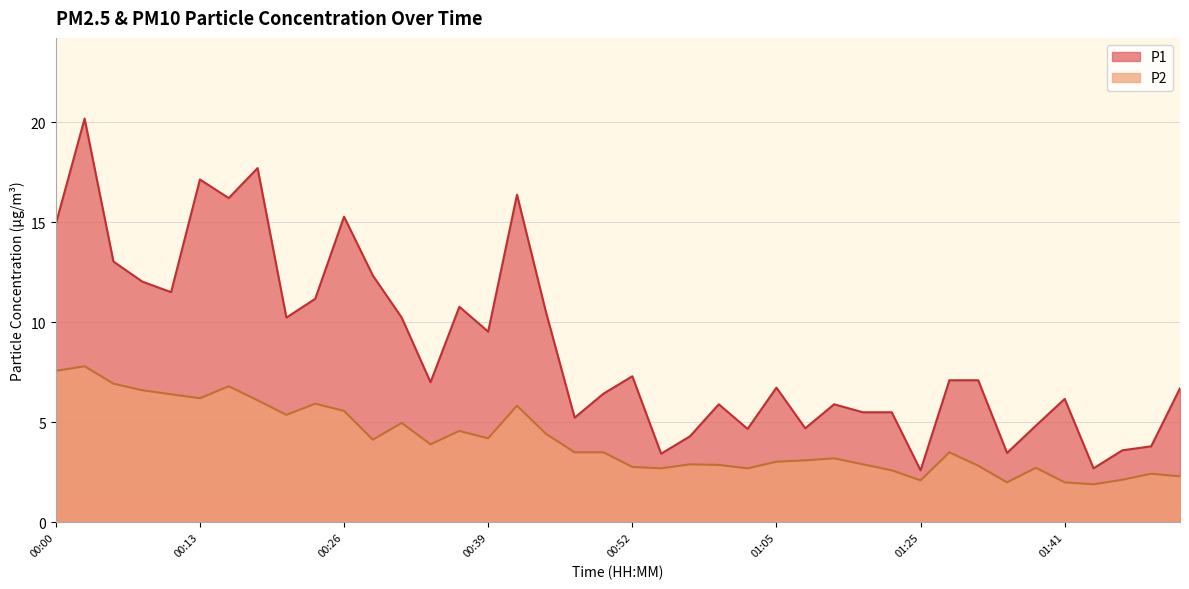

True or false: P2 has more than 2 interior local peaks.

True